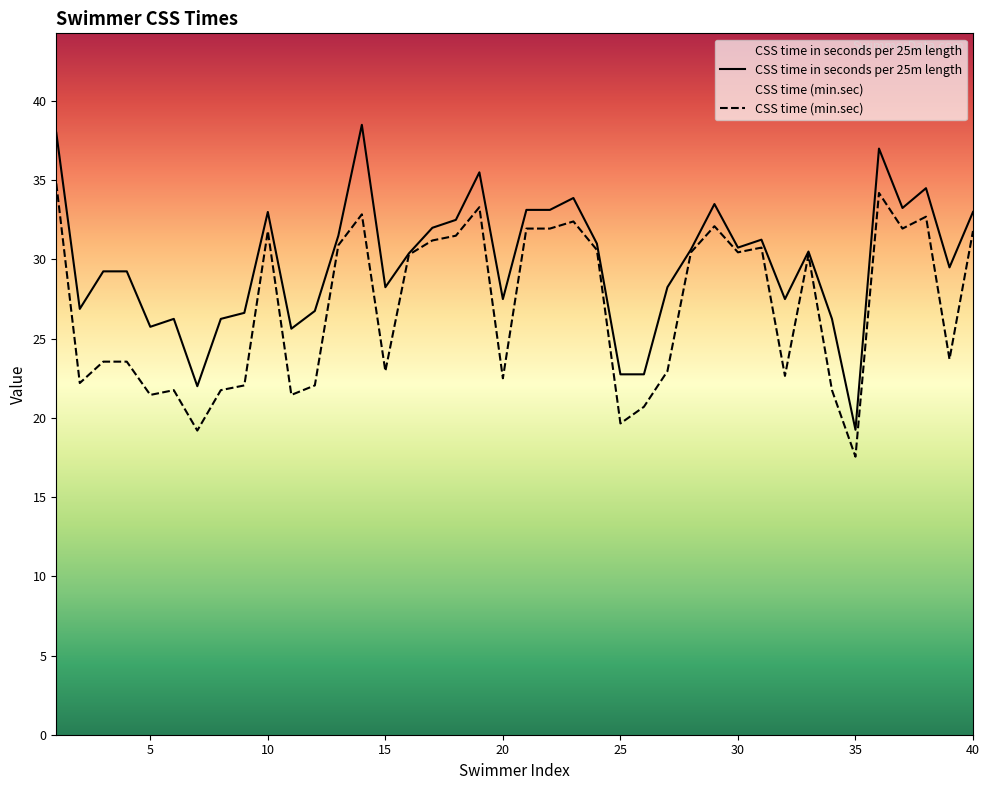

Rank the series by their average value, from highest to lowest.

CSS time in seconds per 25m length, CSS time (min.sec)